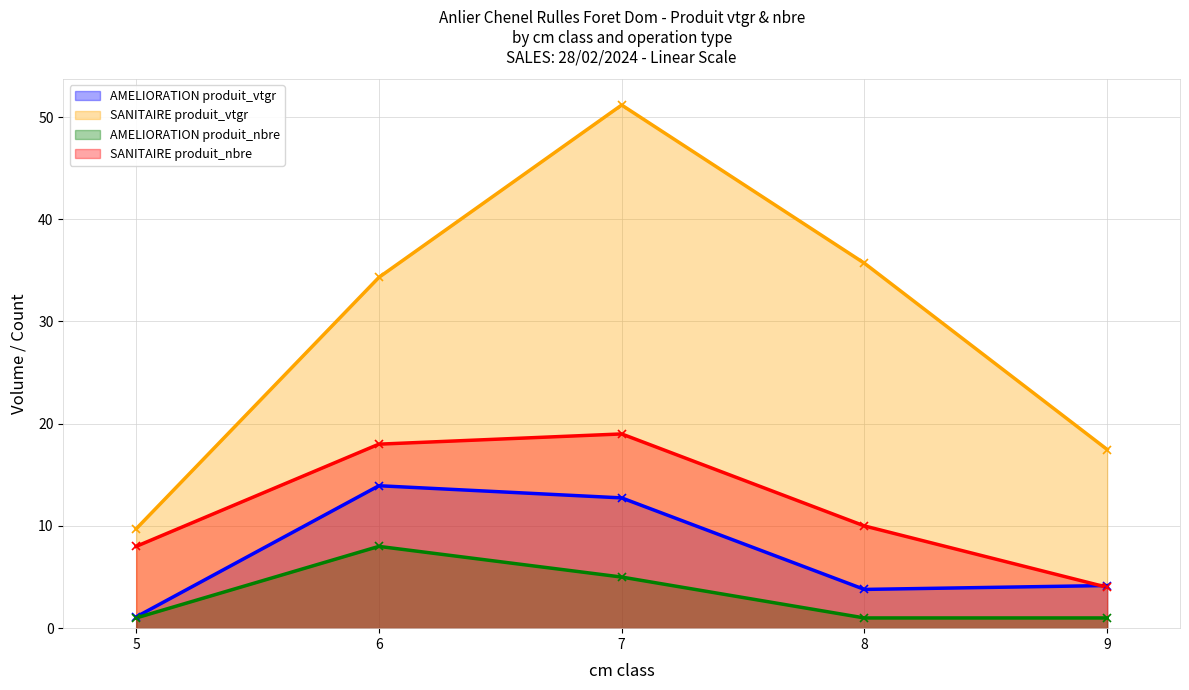

Where does the SANITAIRE produit_nbre series first go above 10?

6